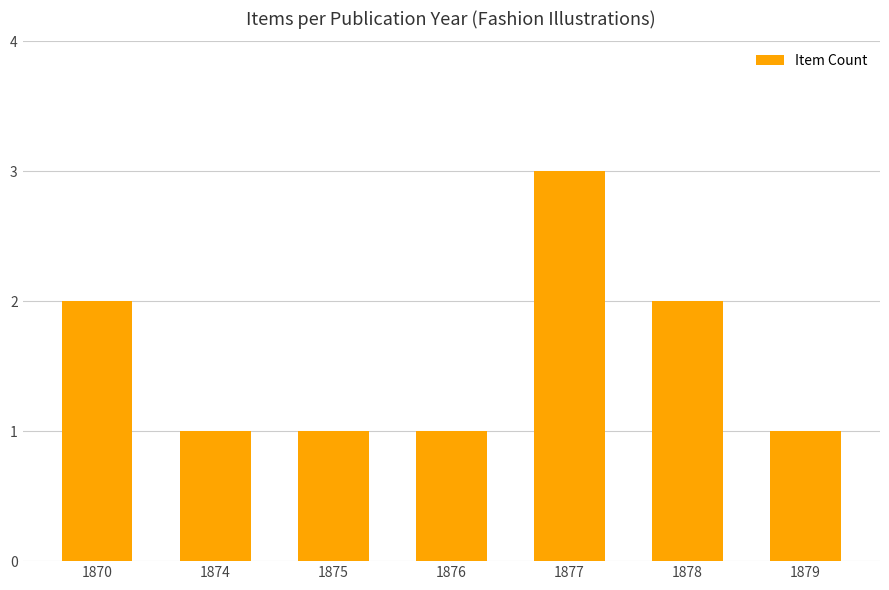

What is the value of the 7th bar from the left?

1